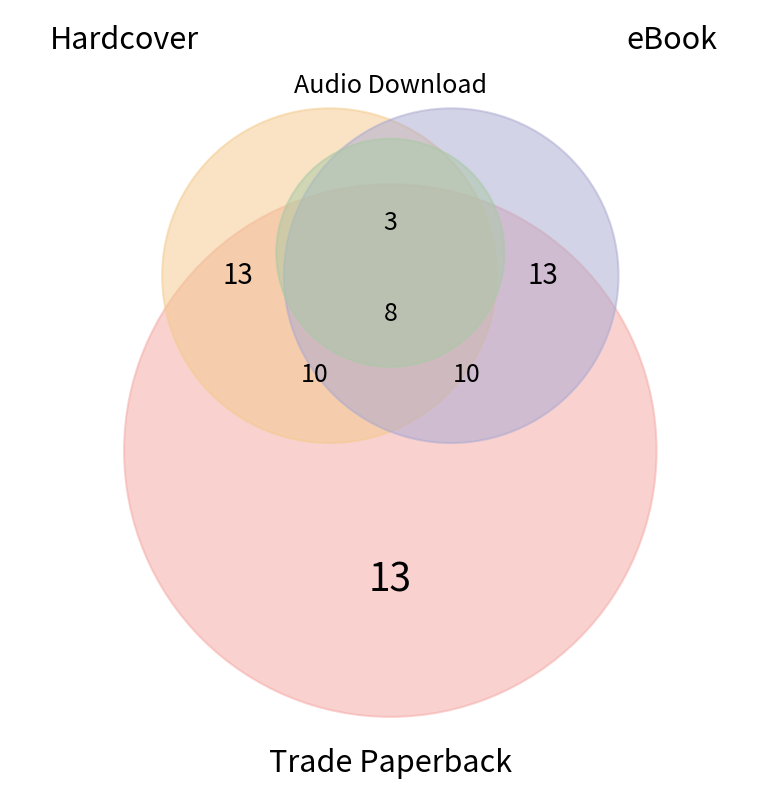

What is the ratio of the value at Trade Paperback to the value at Hardcover?

1.0